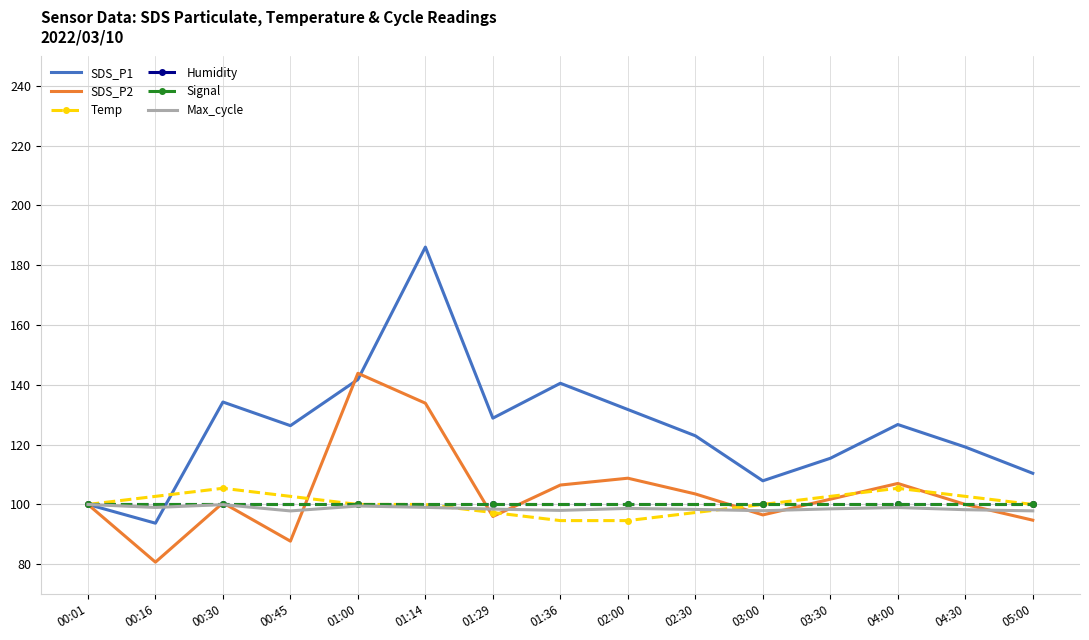

Does the chart have visible grid lines?

Yes